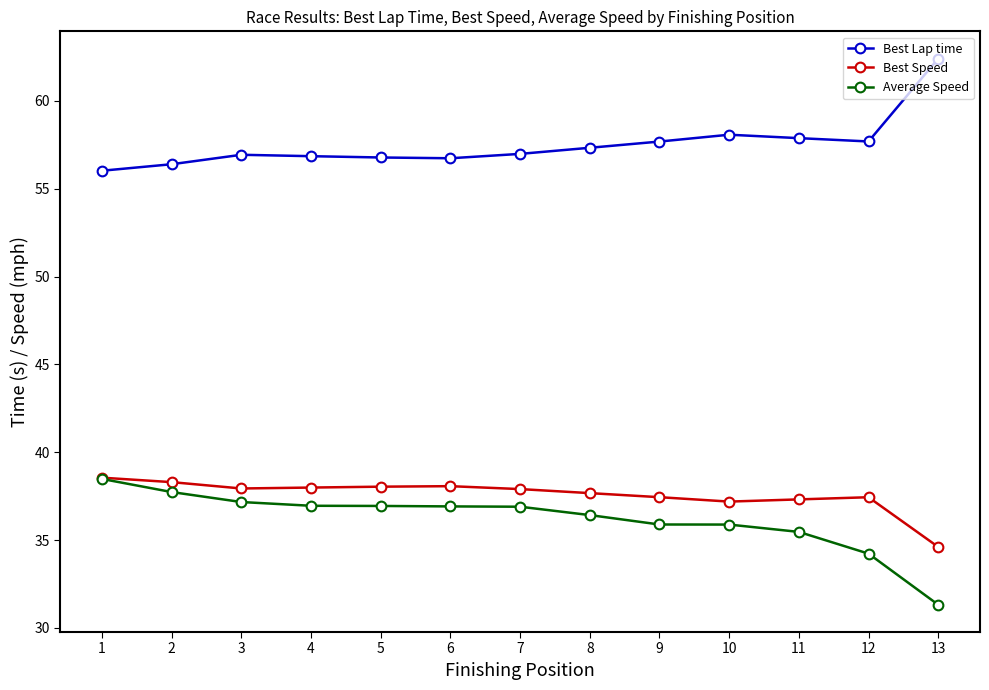

True or false: Best Lap time has more than 0 interior local peaks.

True